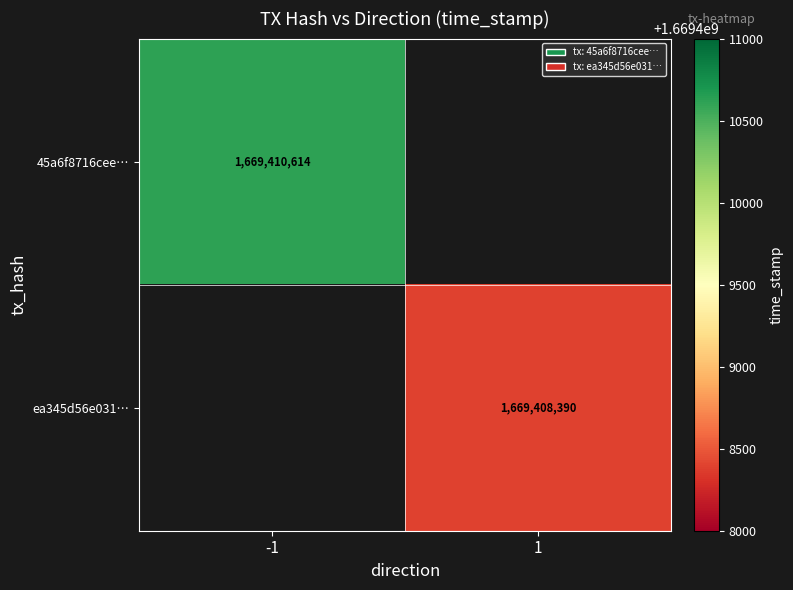

The 45a6f8716cee… series shows 1669410614 at -1. True or false?

True